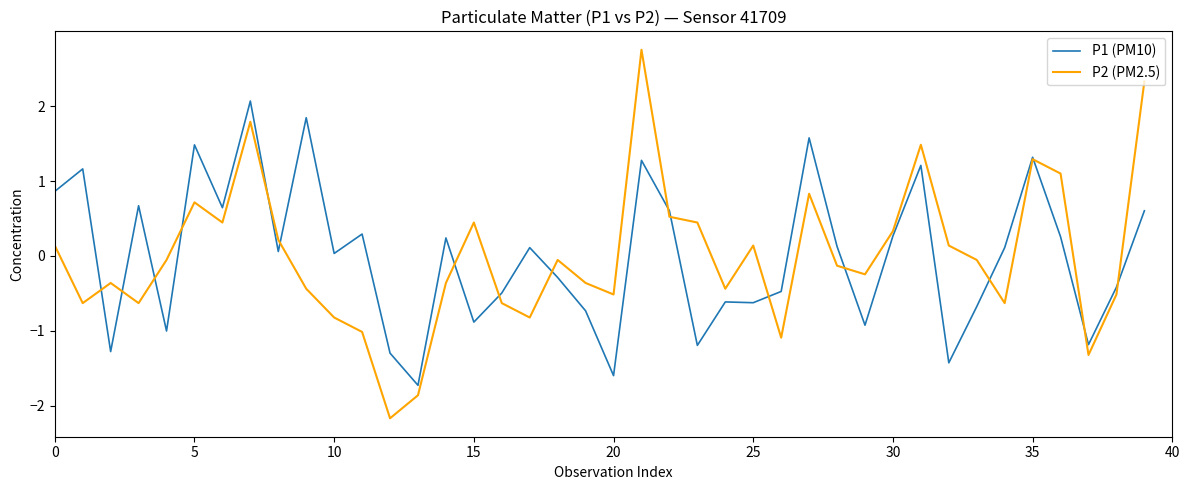

List the series in order of their peak value, lowest first.

P1 (PM10), P2 (PM2.5)